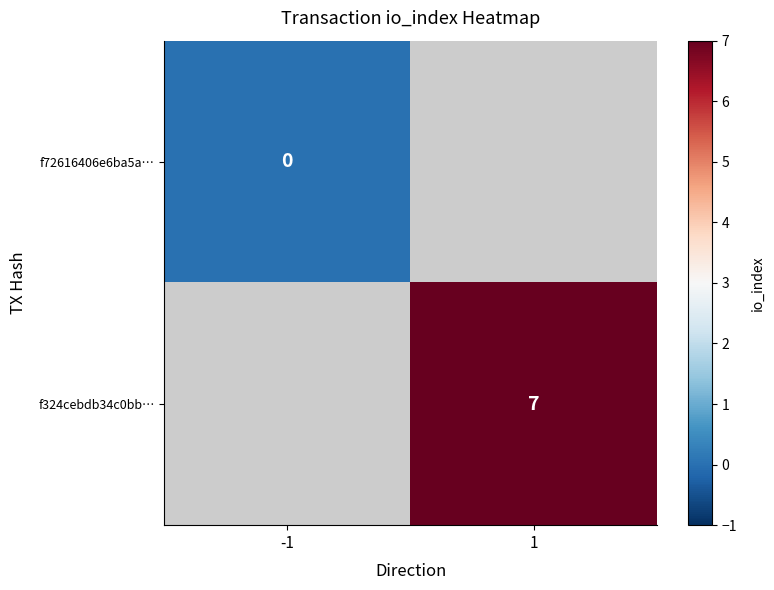

True or false: f324cebdb34c0bb… has a value of 7 at 1.

True